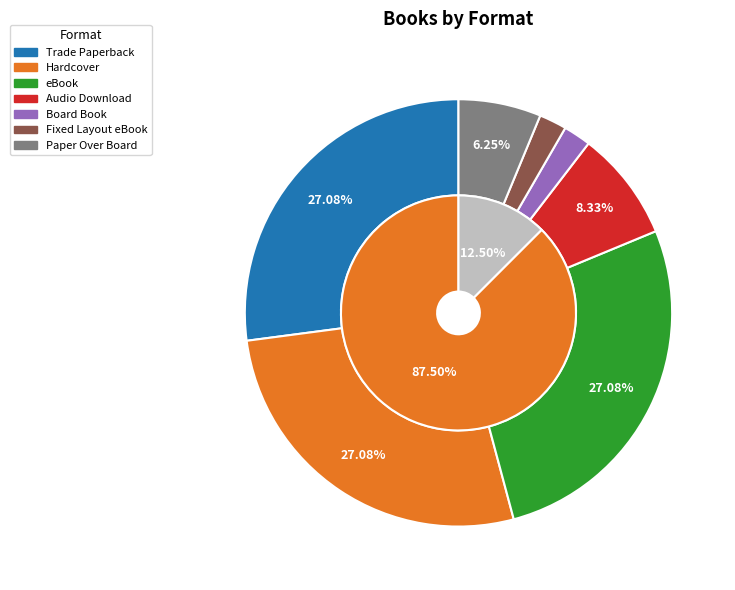

Rank the categories by value from highest to lowest.

Trade Paperback, Hardcover, eBook, Audio Download, Paper Over Board, Board Book, Fixed Layout eBook